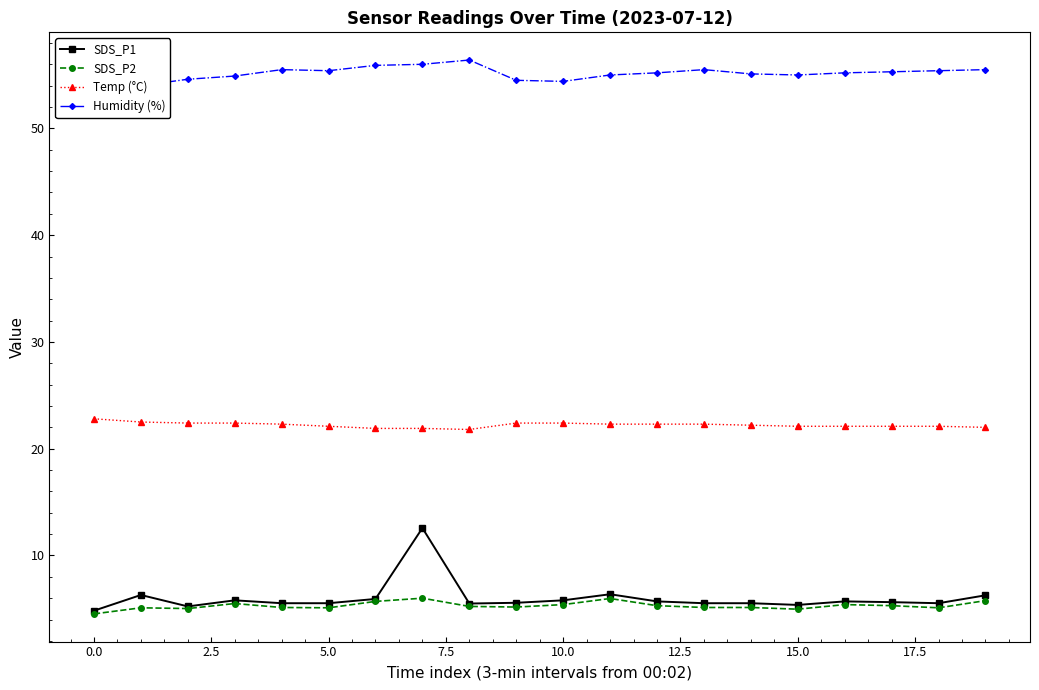

What is the sum of all SDS_P1 values?

120.2